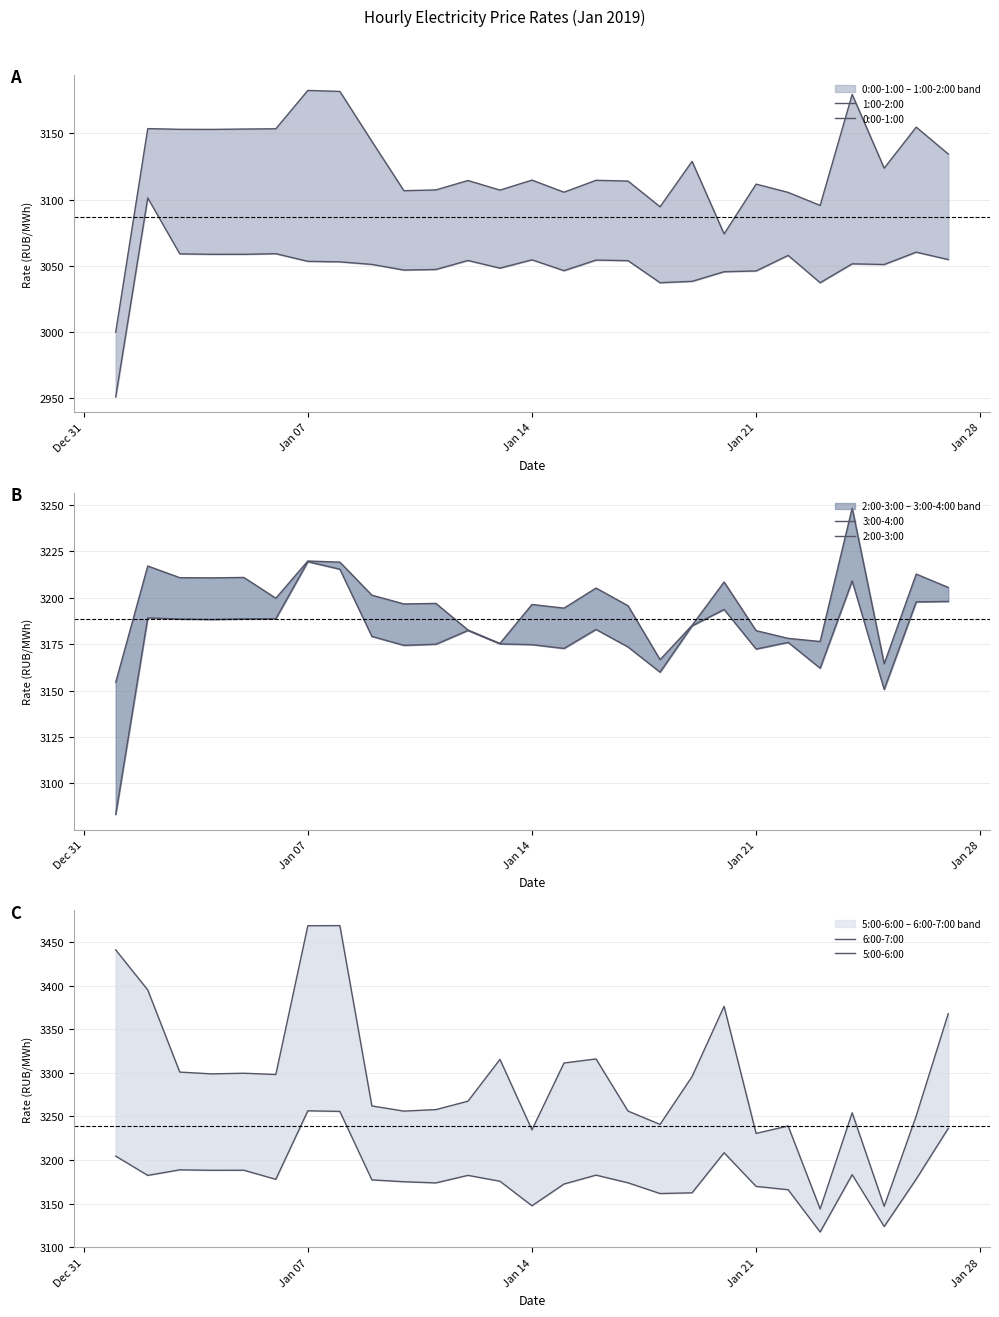

Which category has the highest value in the 2:00-3:00 series?

Jan 07